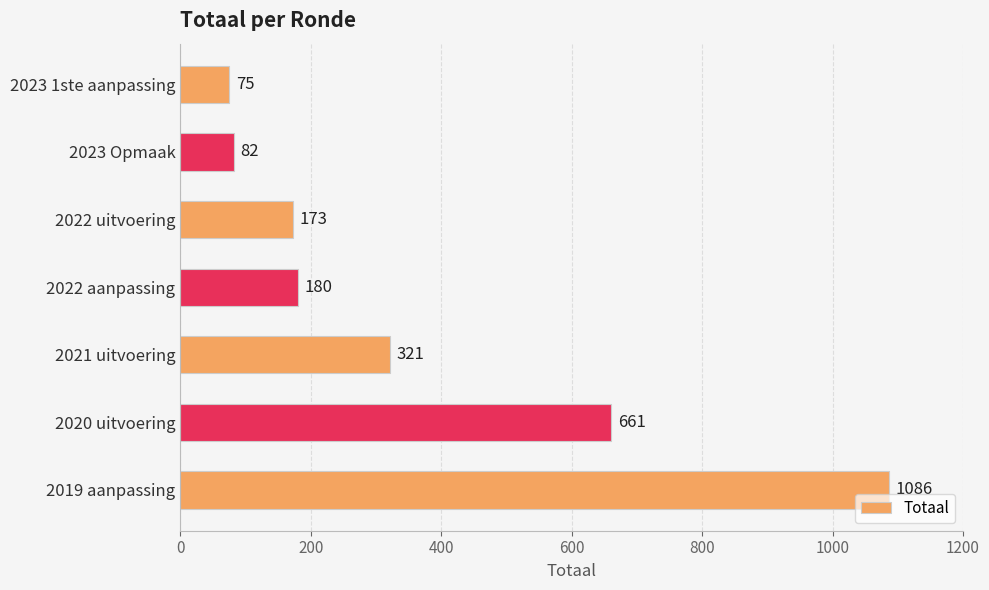

What is the change in value from 2023 Opmaak to 2022 uitvoering?

+91